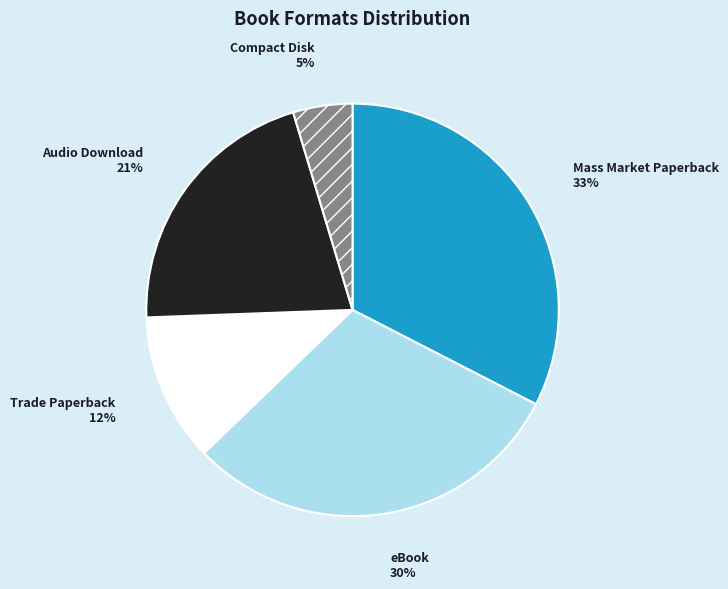

To the nearest percent, what is the difference between the Mass Market Paperback and Compact Disk slice percentages?

28%